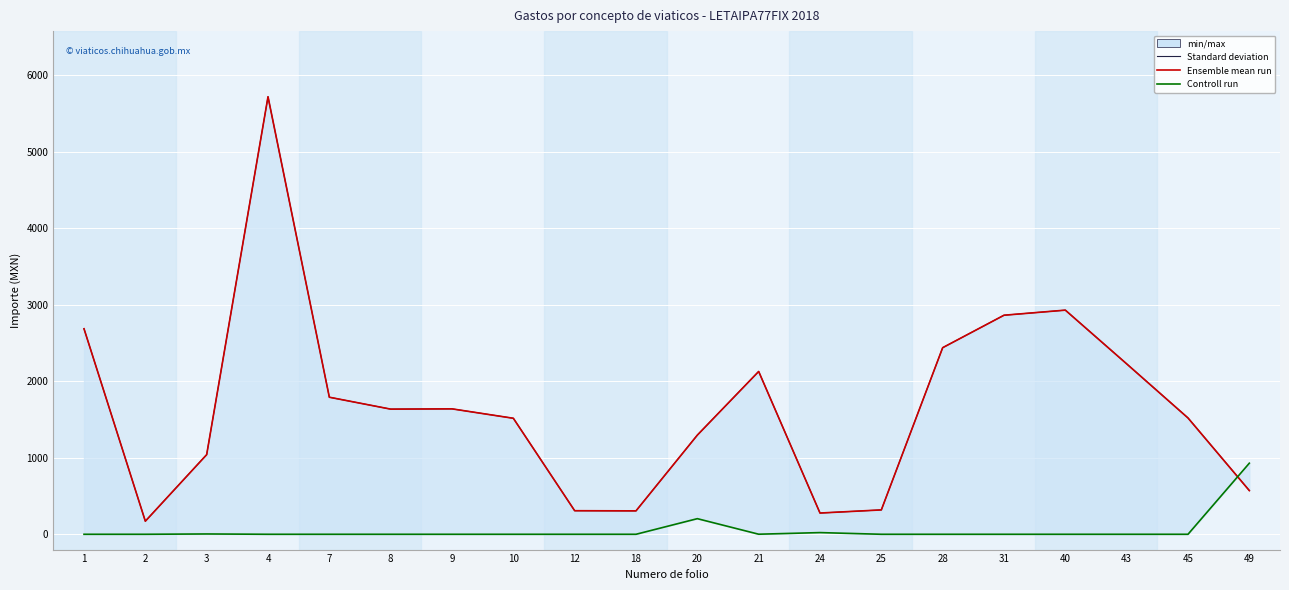

What is the highest value of the Importe ejercido por partida series?

5717.7